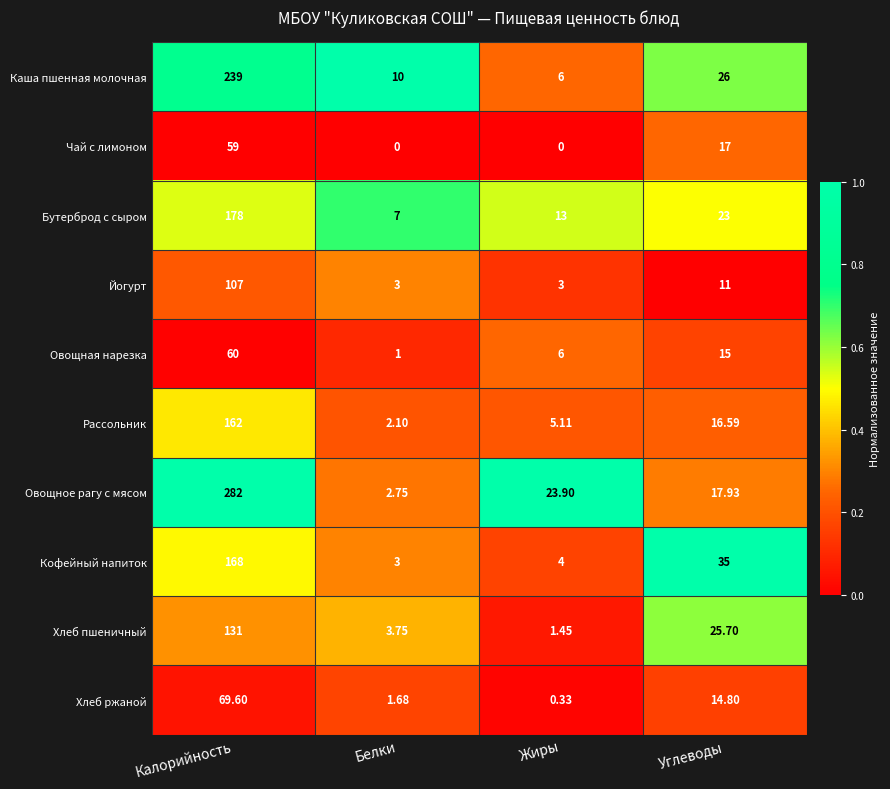

Which series has the largest total across all categories?

Овощное рагу с мясом